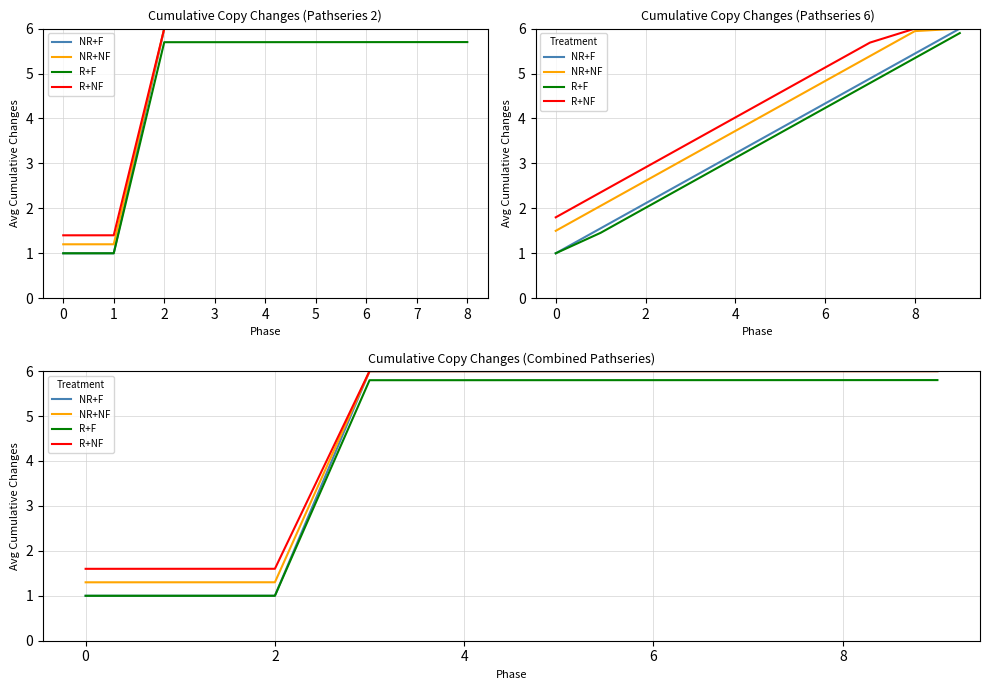

True or false: R+F and NR+NF intersect in this chart.

False